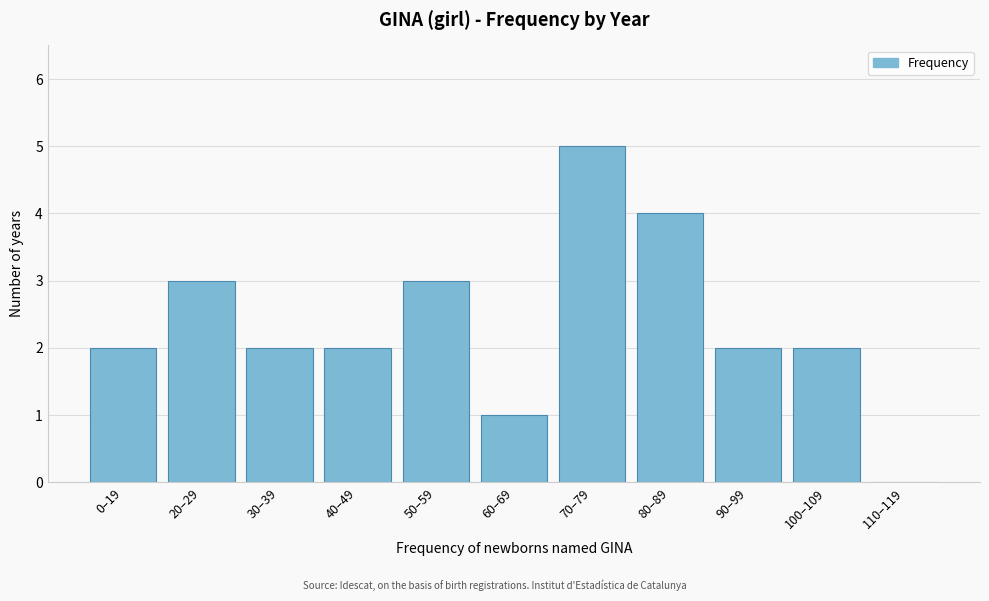

Reading right to left, list all the values displayed in this chart.

110–119=0	100–109=2	90–99=2	80–89=4	70–79=5	60–69=1	50–59=3	40–49=2	30–39=2	20–29=3	0–19=2